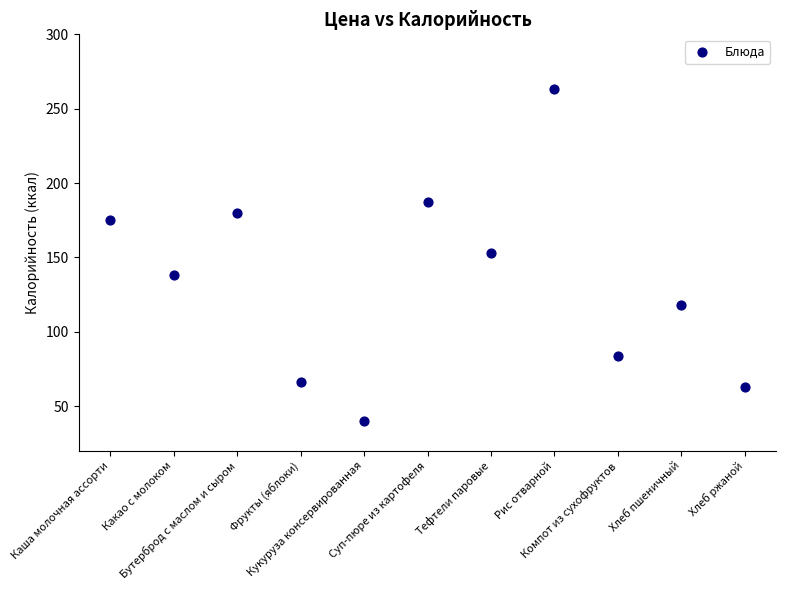

What is the range of Y values (max minus min)?

223.0